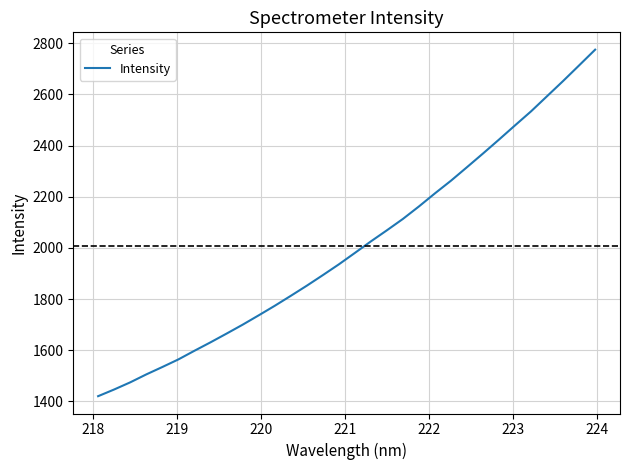

Does the chart display data point markers on the line(s)?

No